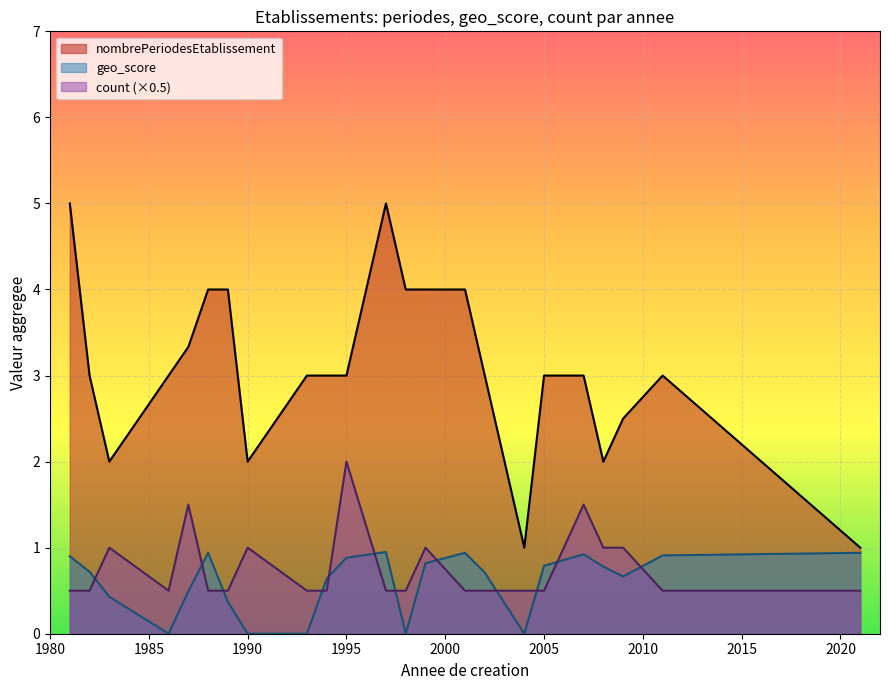

Does the chart display data point markers on the line(s)?

No